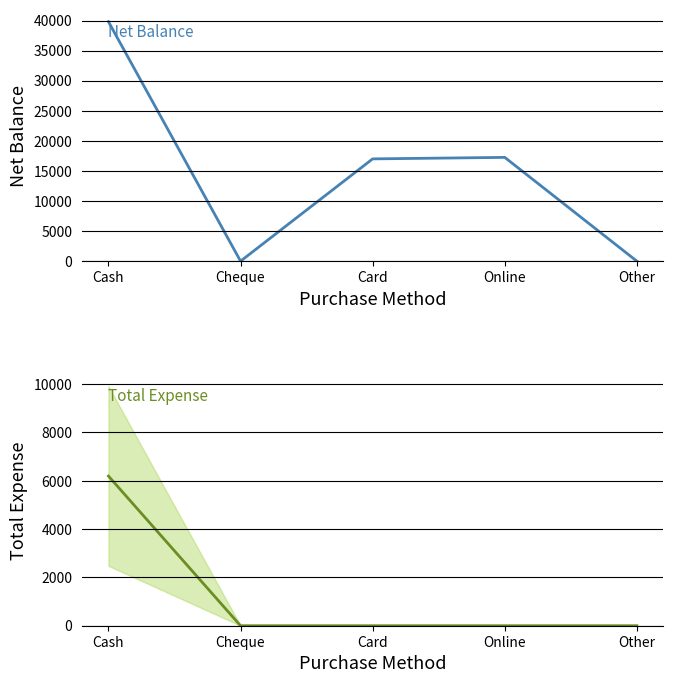

What is the difference between the maximum and second lowest values in the Total Expense series?

6195